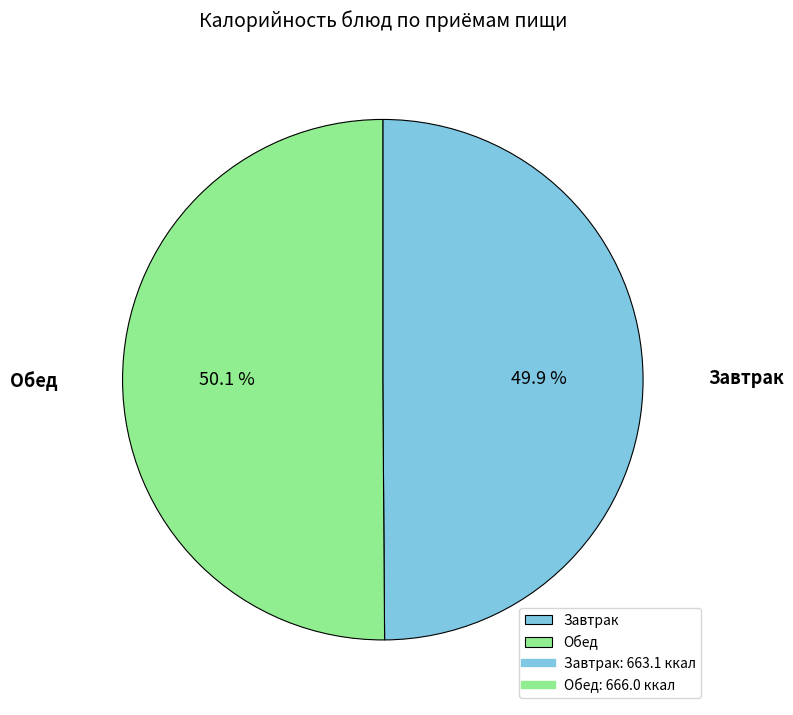

To the nearest percent, what portion does Завтрак represent?

50%